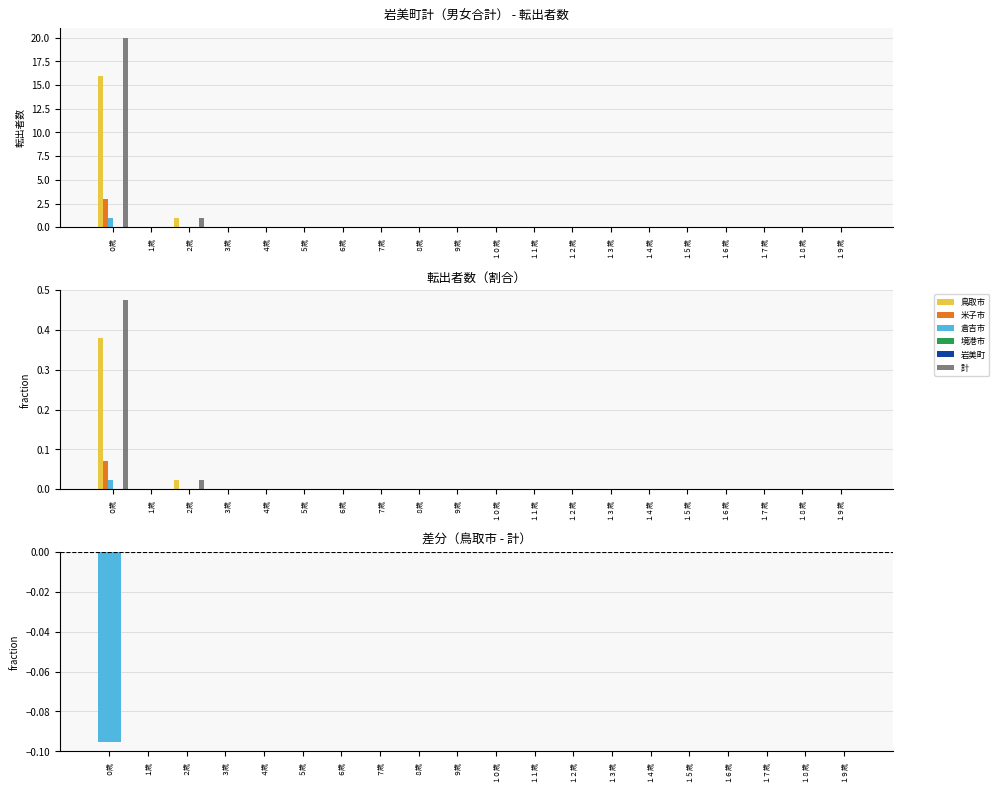

Is it true that 米子市 equals 0 at １５歳?

True